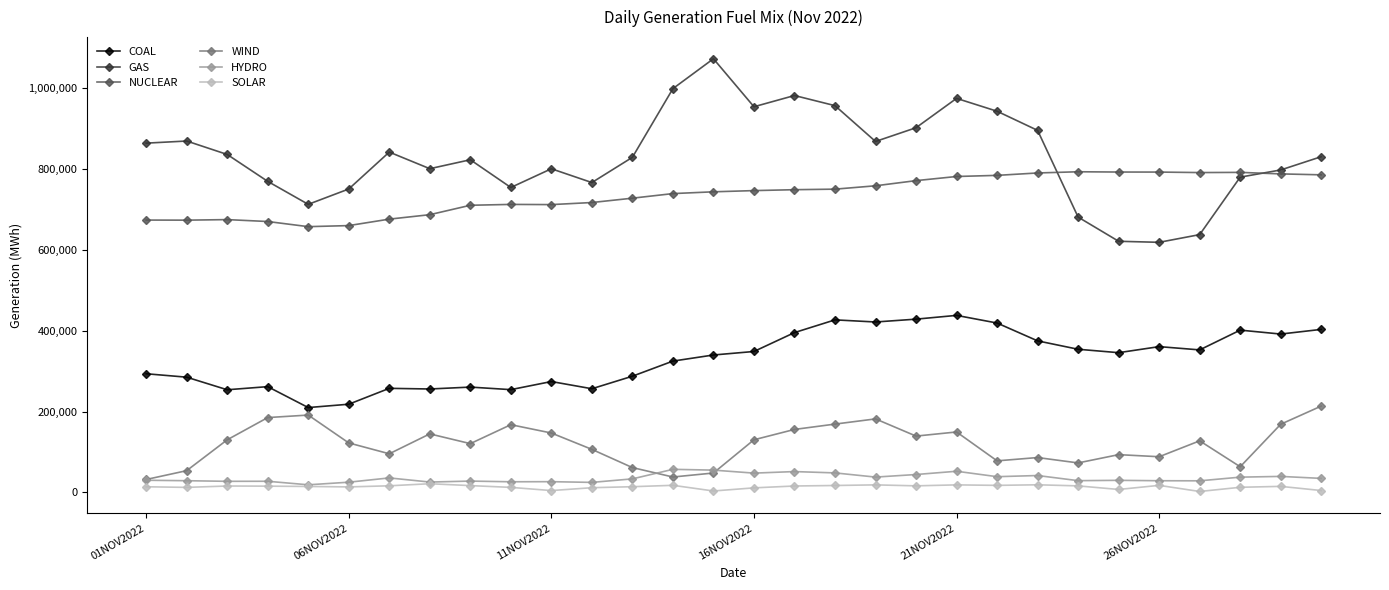

True or false: WIND has more than 1 interior local peaks.

True